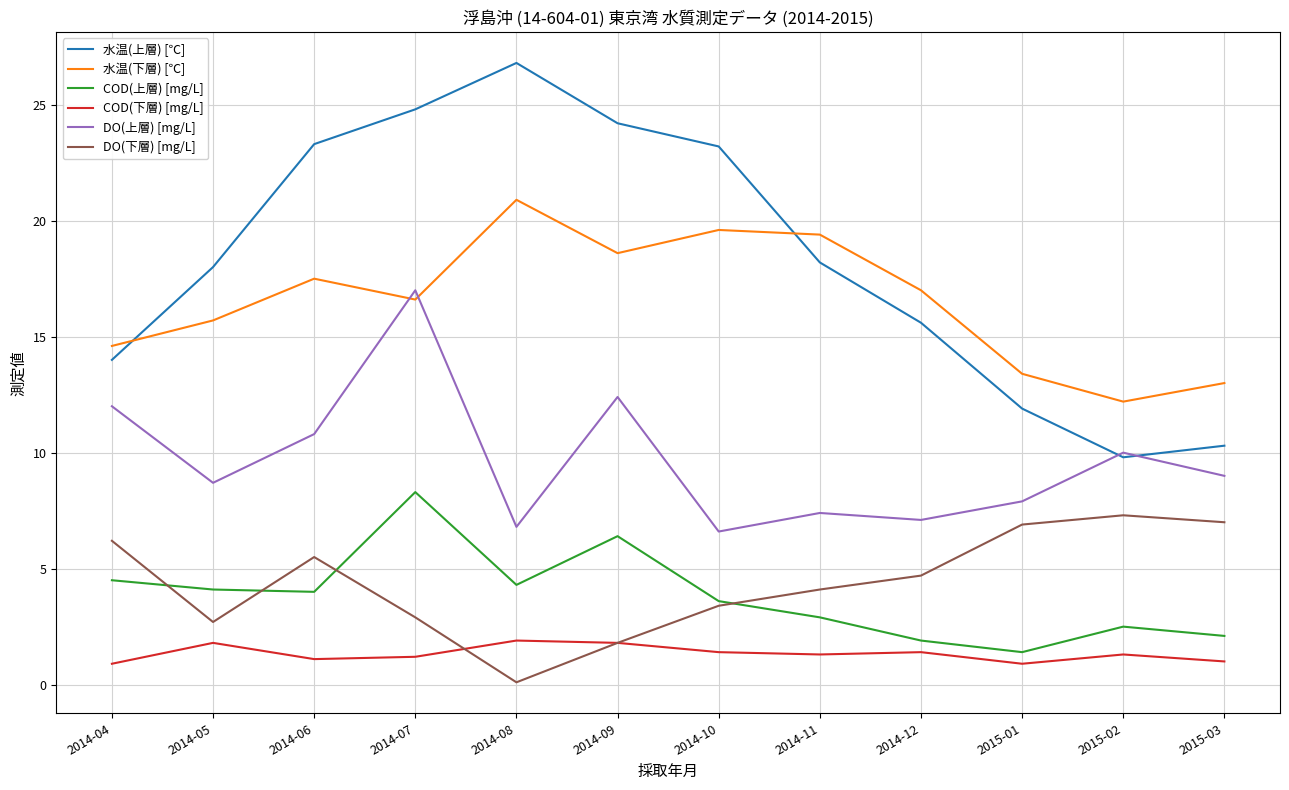

What position from the right is 2014-11?

5